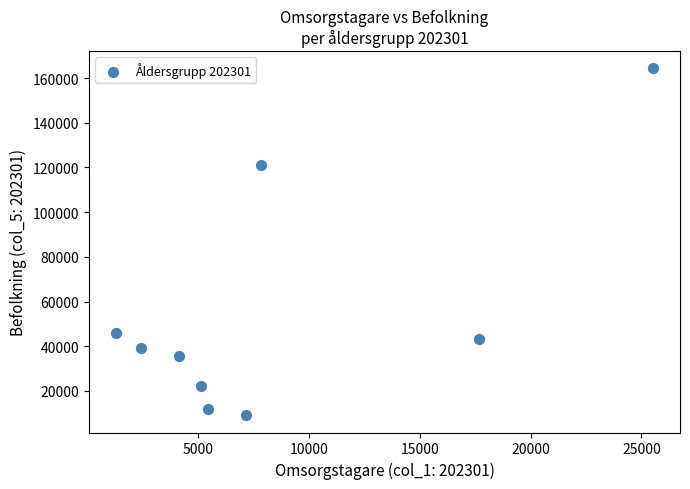

What is the average X value?

8509